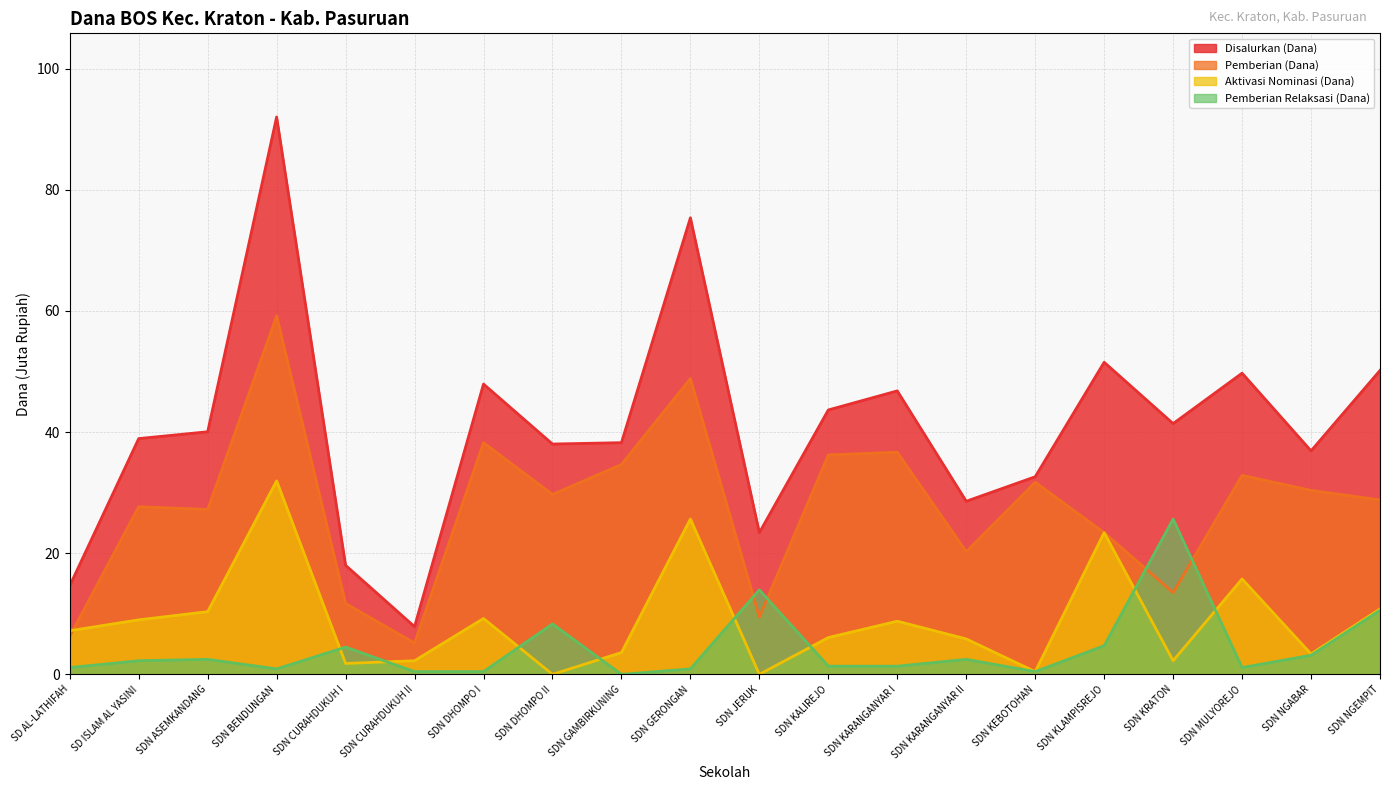

Count the number of categories in the chart.

20